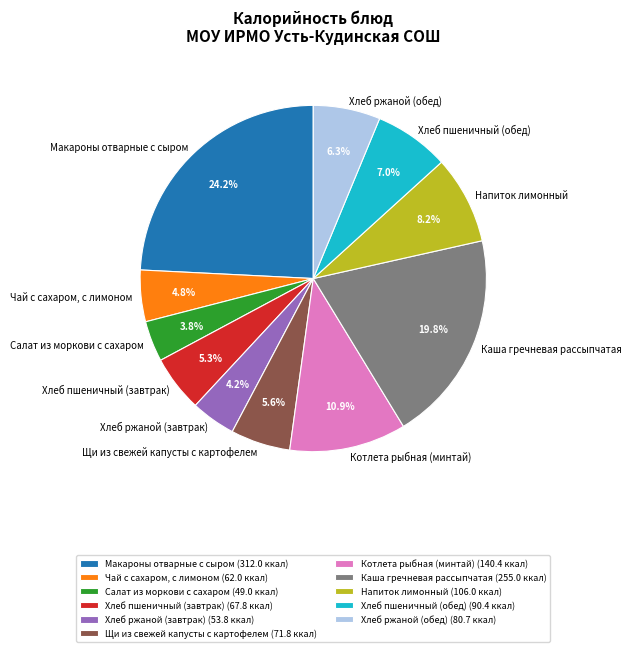

To the nearest percent, what is the average slice percentage?

9%